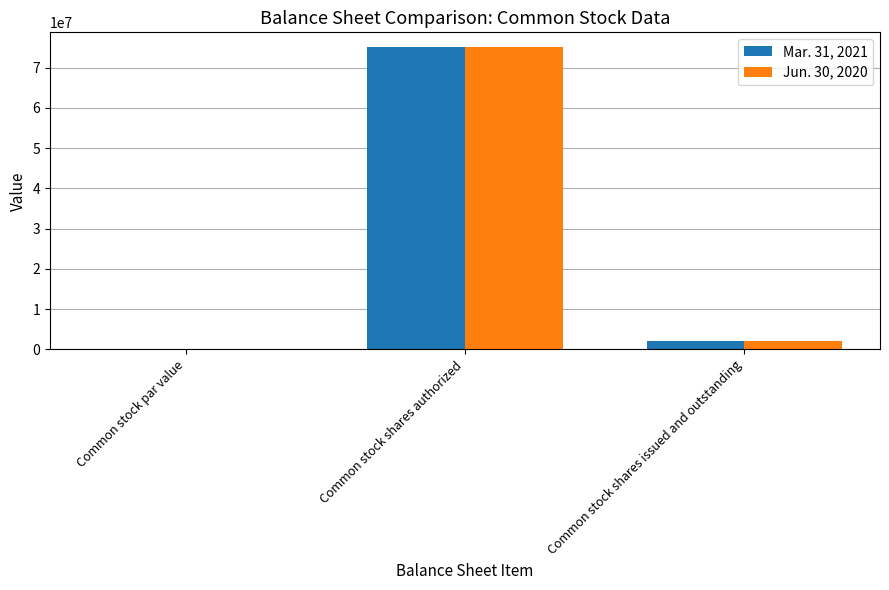

The value of Mar. 31, 2021 at Common stock shares issued and outstanding is 2033614.0. True or false?

True